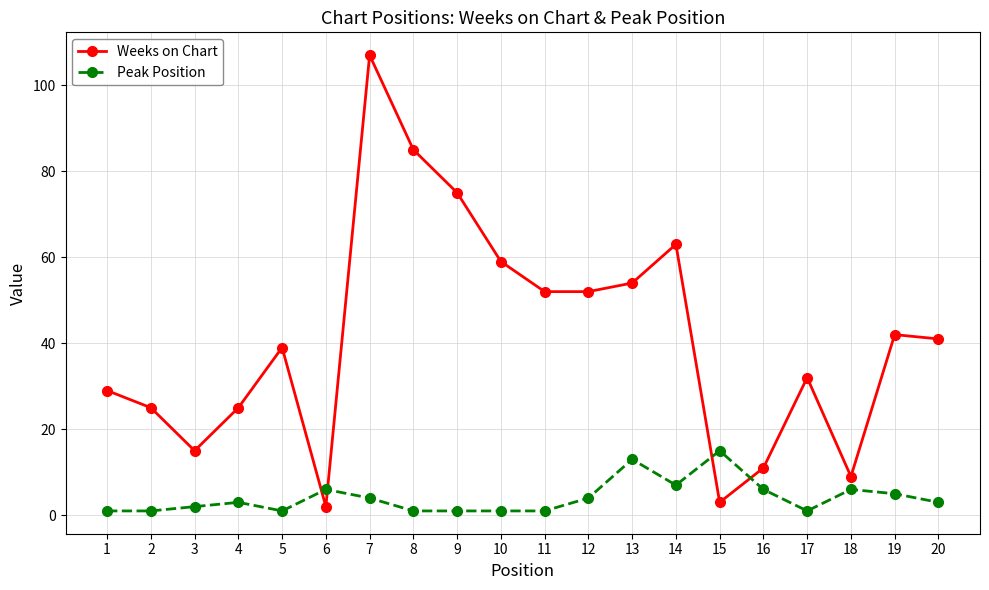

What is the lowest value of the Weeks on Chart series?

2